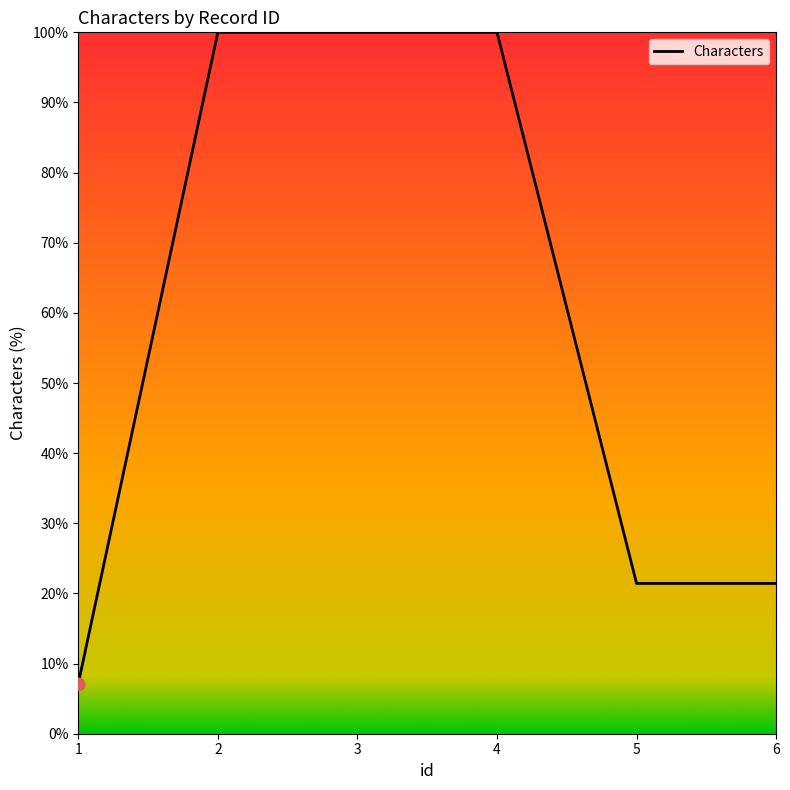

What is the change in value from 1 to 2?

+92.9